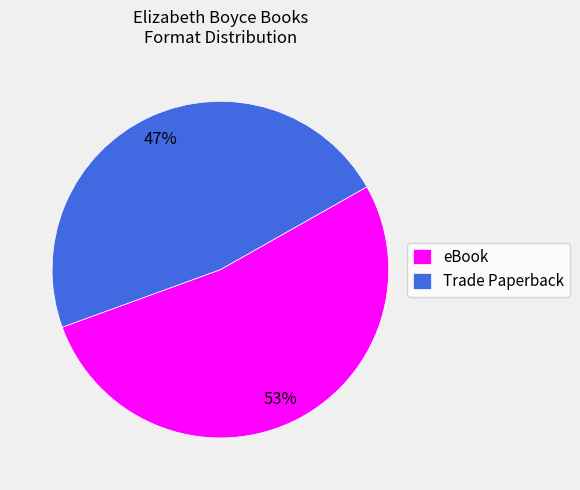

Rank the categories by value from highest to lowest.

eBook, Trade Paperback